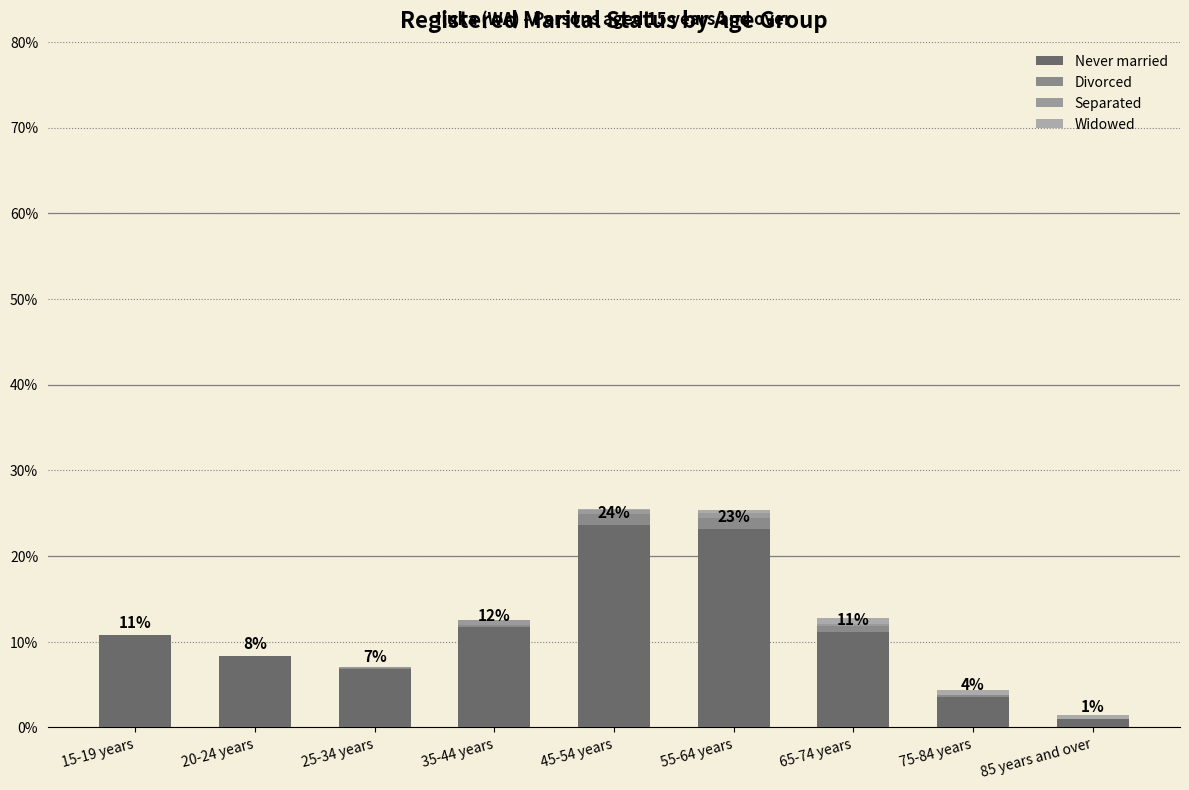

Are the bars horizontal?

No